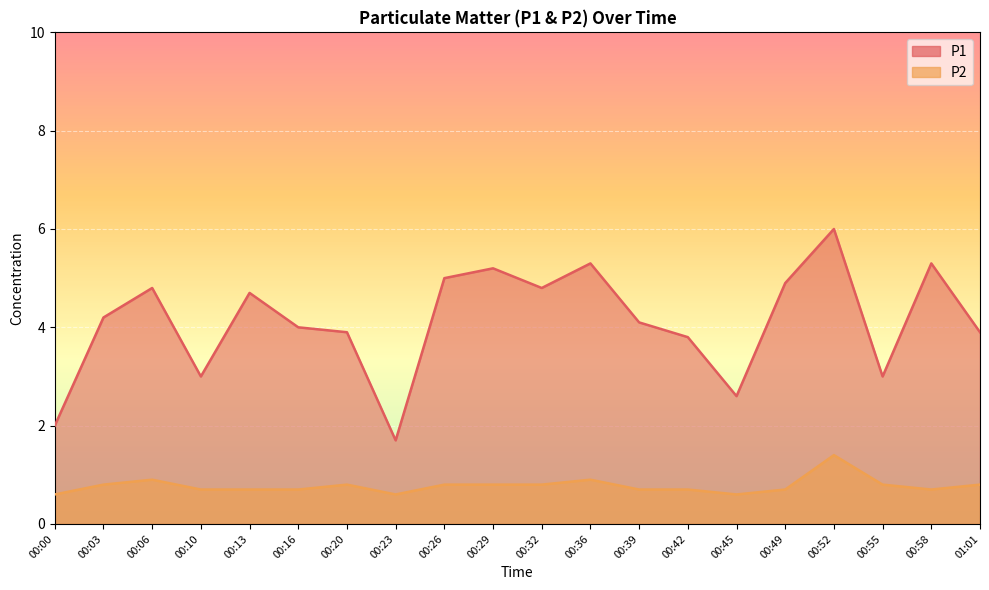

What is the average value of the P2 series?

0.8